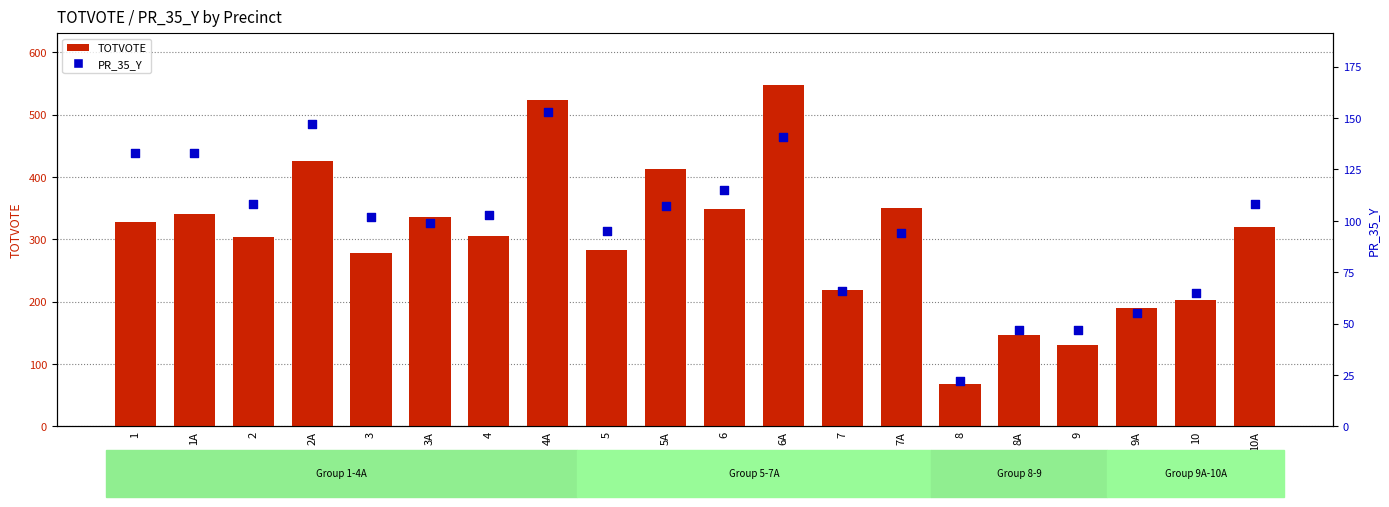

What are all the series names shown in the legend?

TOTVOTE, PR_35_Y